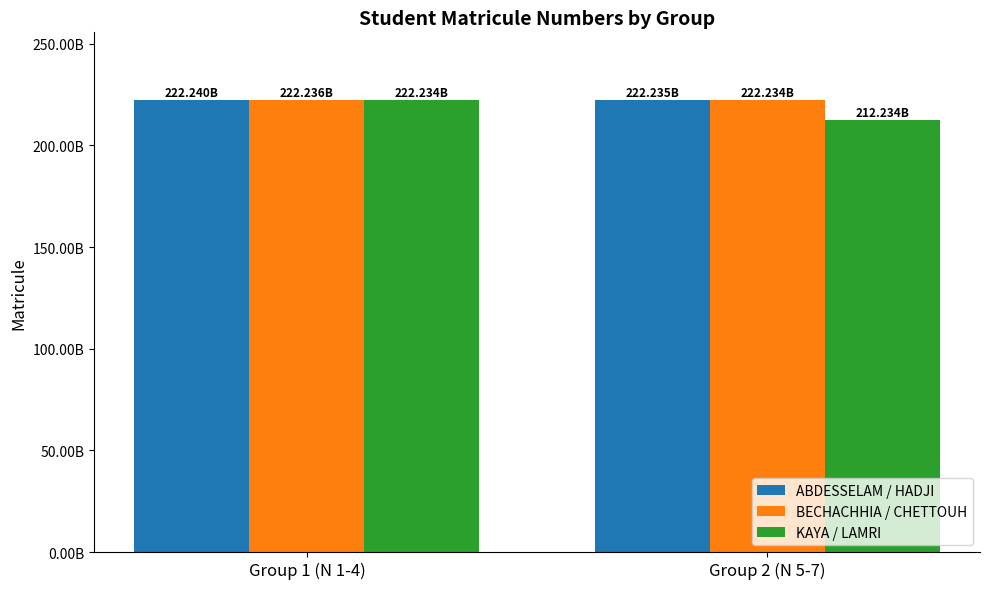

Are the bars horizontal?

No